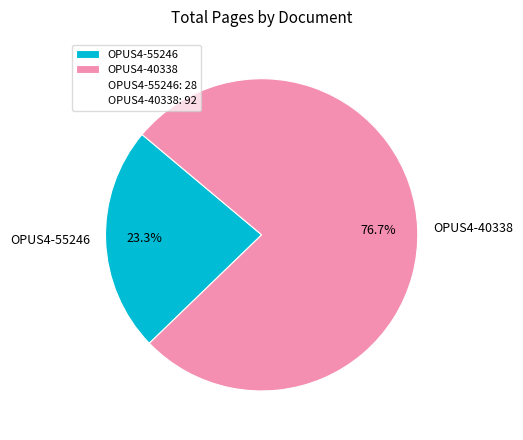

Do OPUS4-40338 and OPUS4-55246 together represent more than half of the pie?

Yes